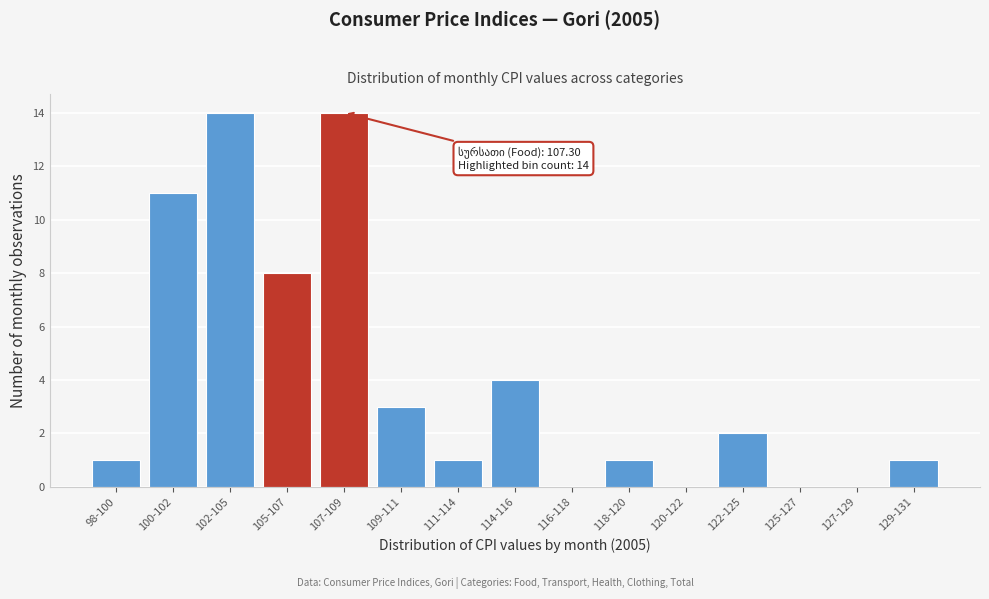

Reading right to left, what are all the values shown in this chart?

129-131=1	127-129=0	125-127=0	122-125=2	120-122=0	118-120=1	116-118=0	114-116=4	111-114=1	109-111=3	107-109=14	105-107=8	102-105=14	100-102=11	98-100=1